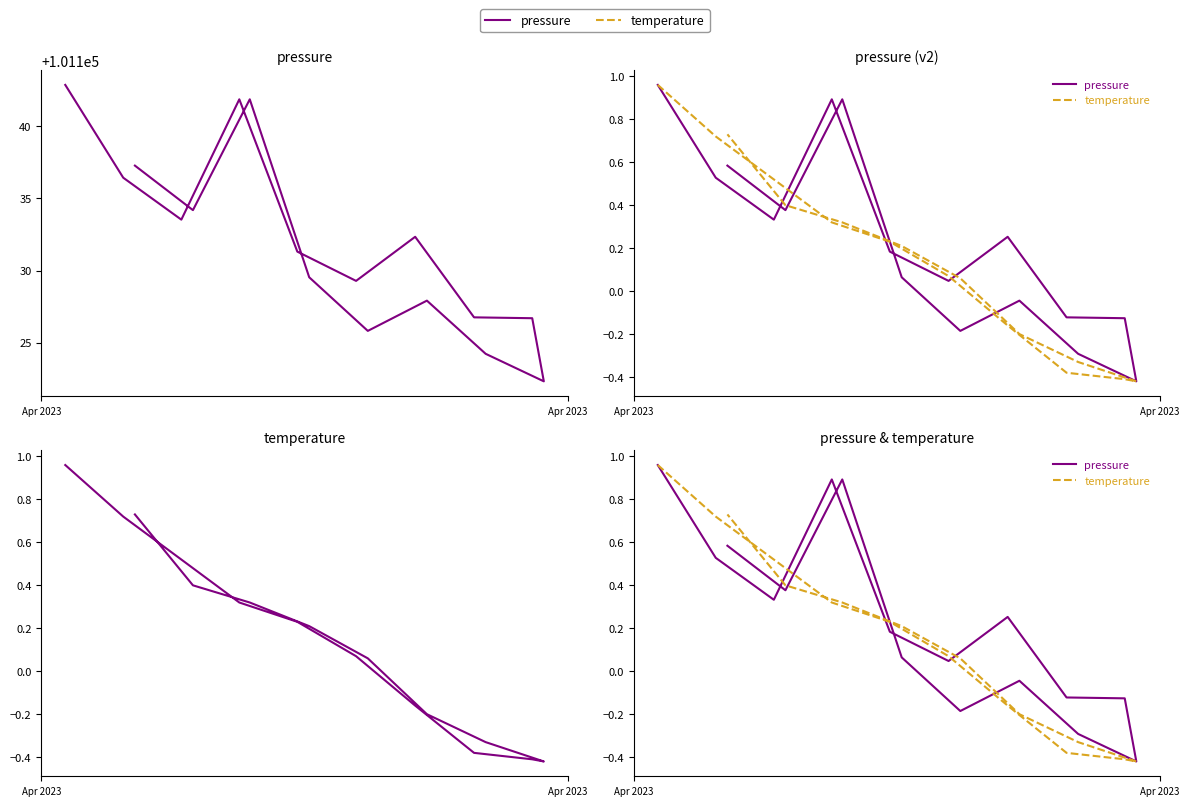

What is the minimum value for pressure?

-0.4